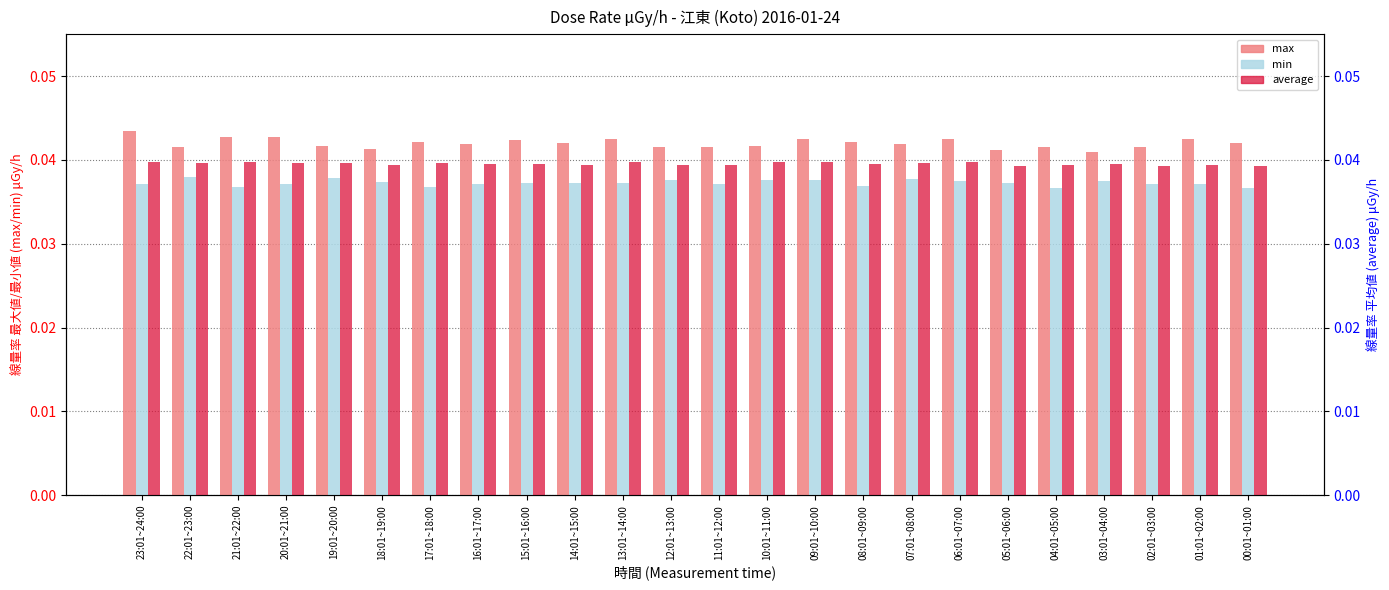

At how many categories does at least one series exceed 0?

24